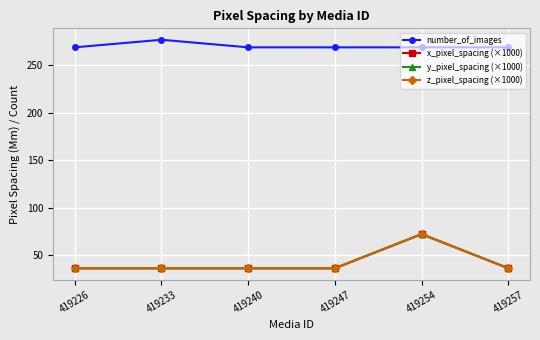

What is the difference between the highest and lowest values at 419247?

233.0